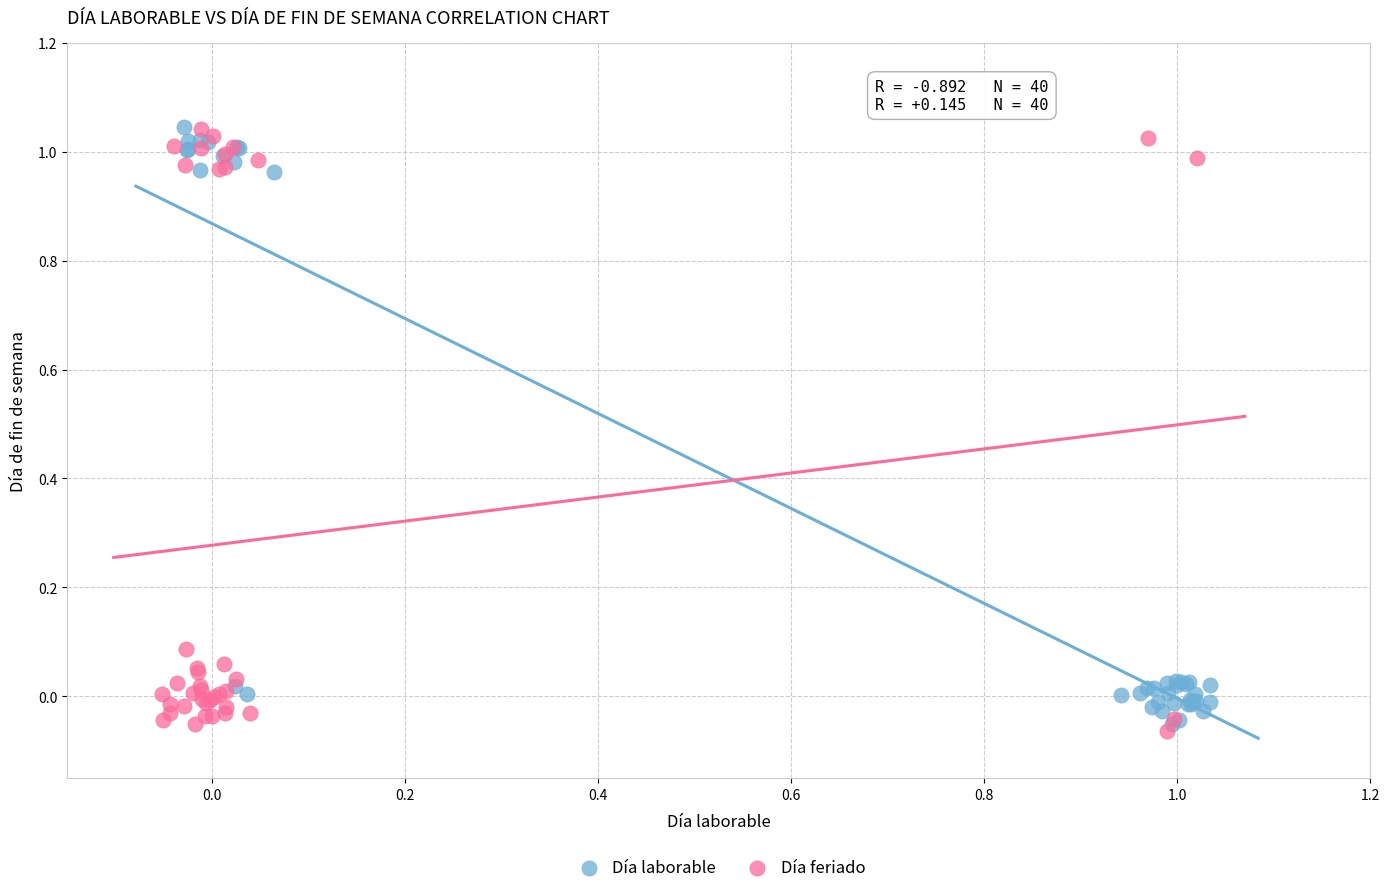

What are all the series names shown in the legend?

Día laborable, Día feriado